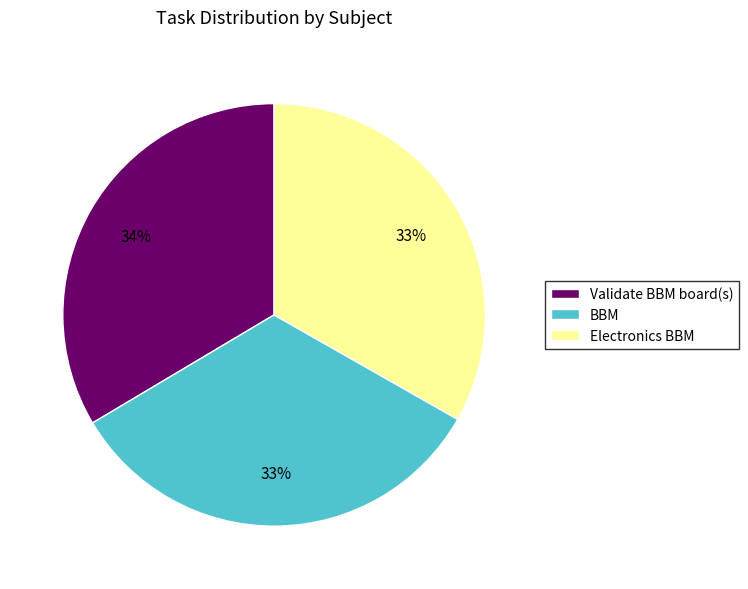

Is there any slice that represents more than half of the pie?

No